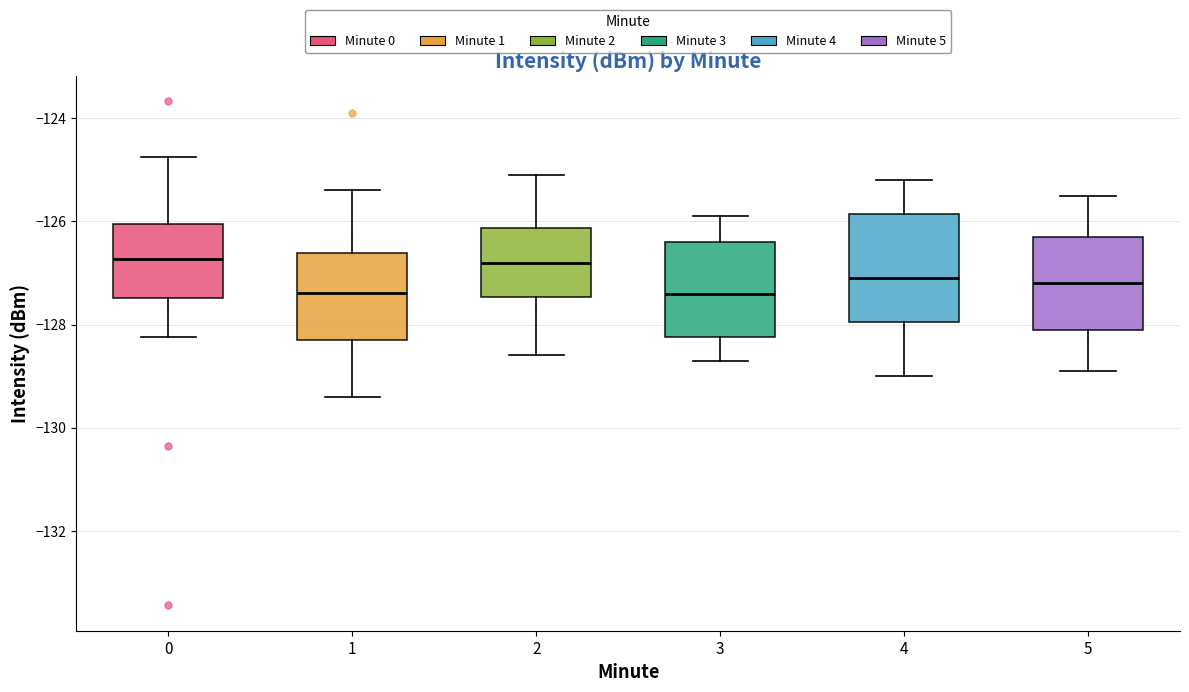

Where does the lower whisker of the box at x = 5 end on the y-axis? The values are not printed on the chart, so give them approximately, as read against the axis.

-128.8